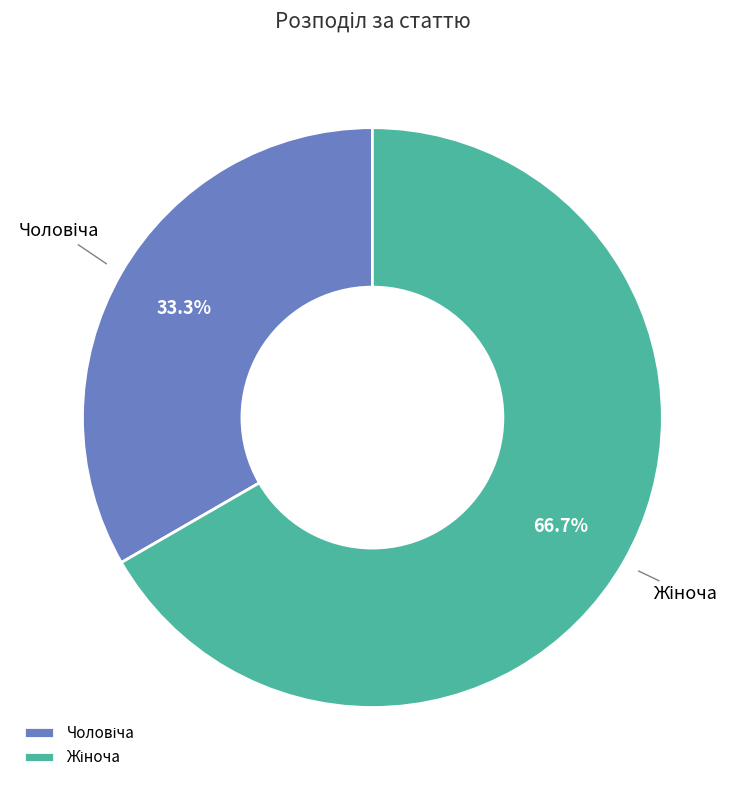

Does any single category account for the majority?

Yes